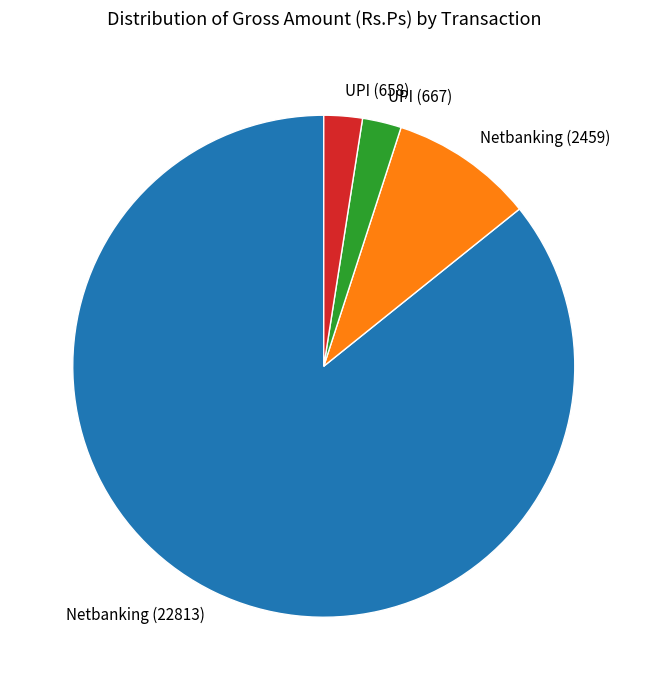

Which slice is the largest?

Netbanking (22813)